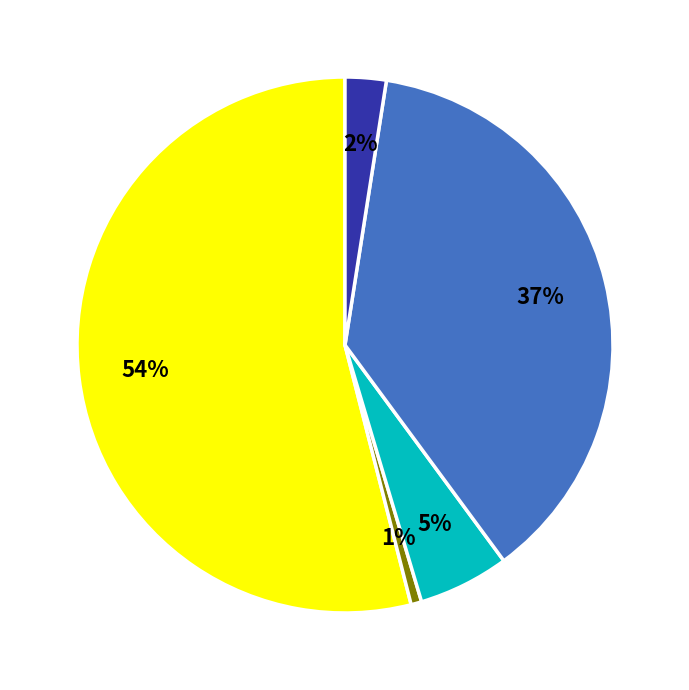

Is there a majority slice in this chart?

Yes